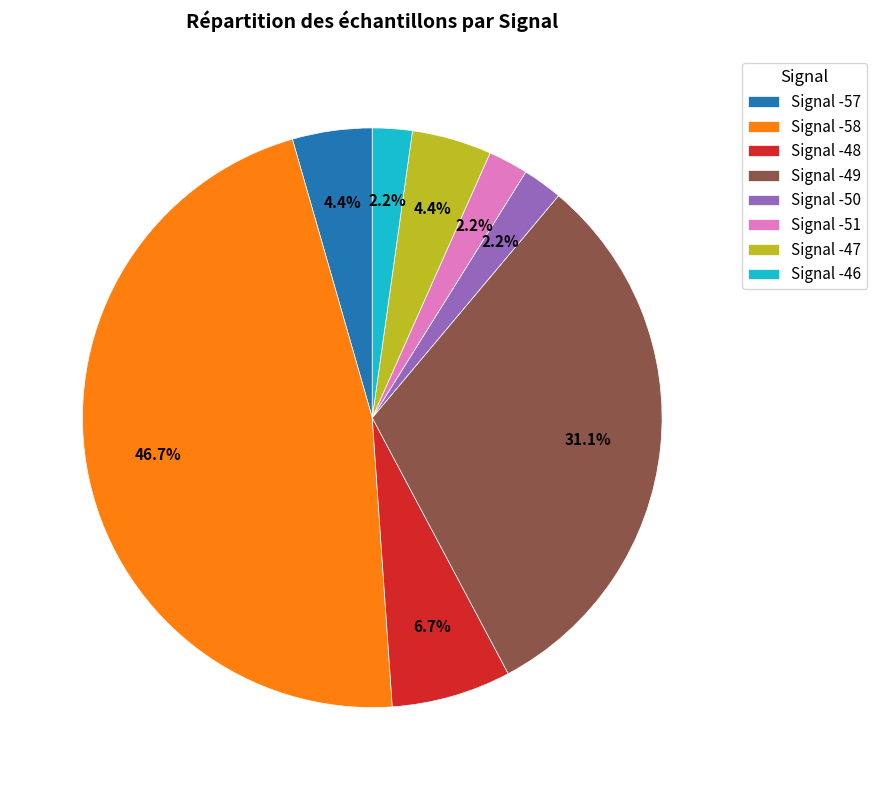

How many segments does this pie chart have?

8